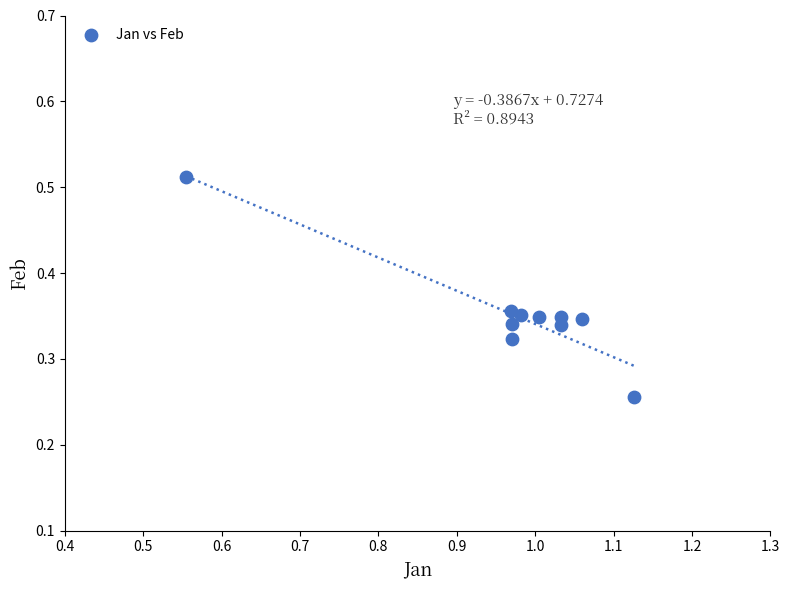

What is the range of X values (max minus min)?

0.6